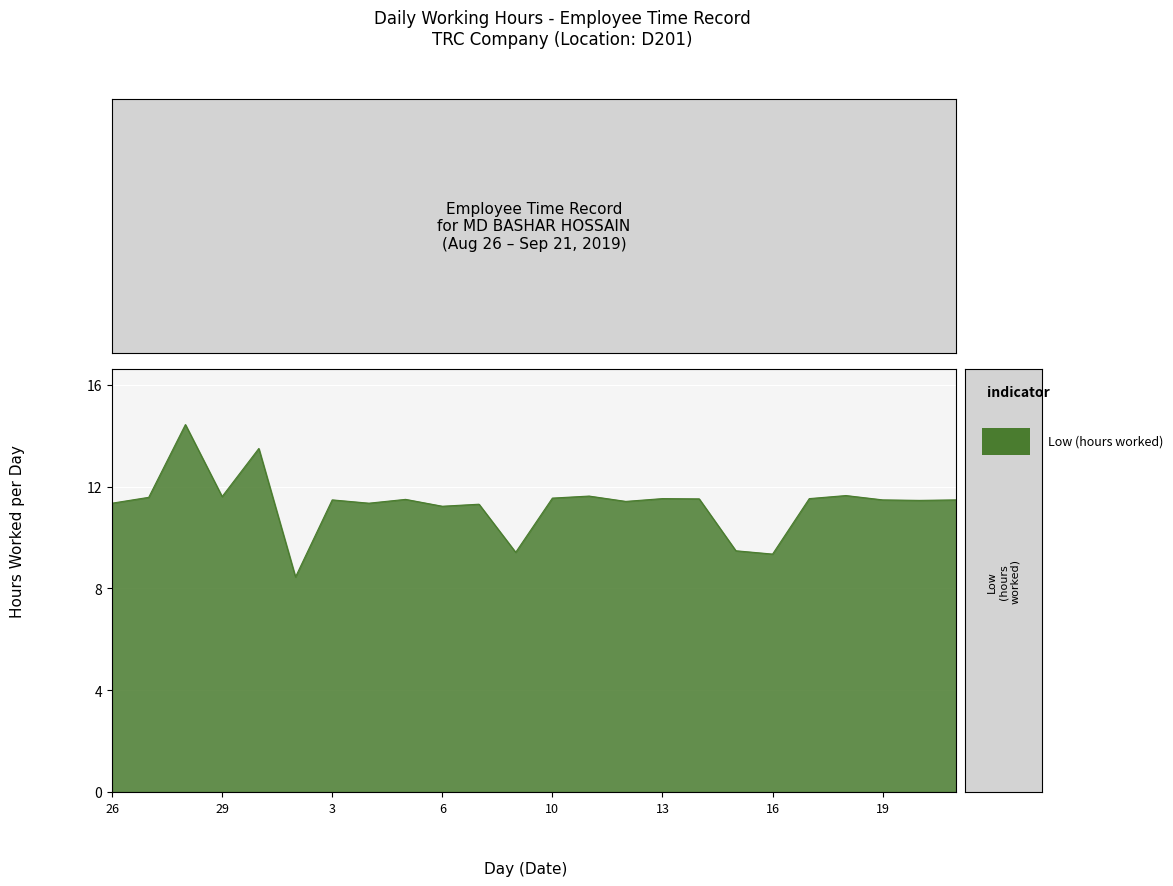

How many lines are shown in the chart?

1